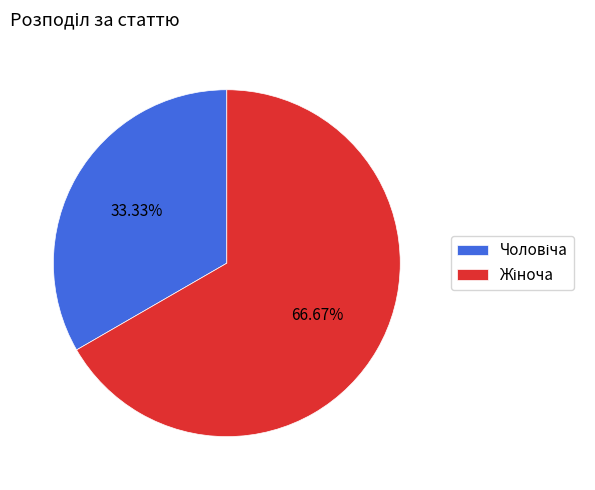

Is there a majority slice in this chart?

Yes